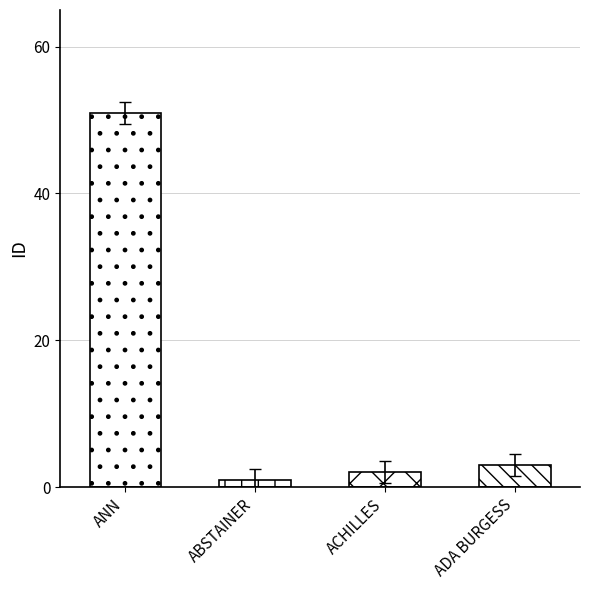

At which category does the chart reach its peak across all series?

ANN